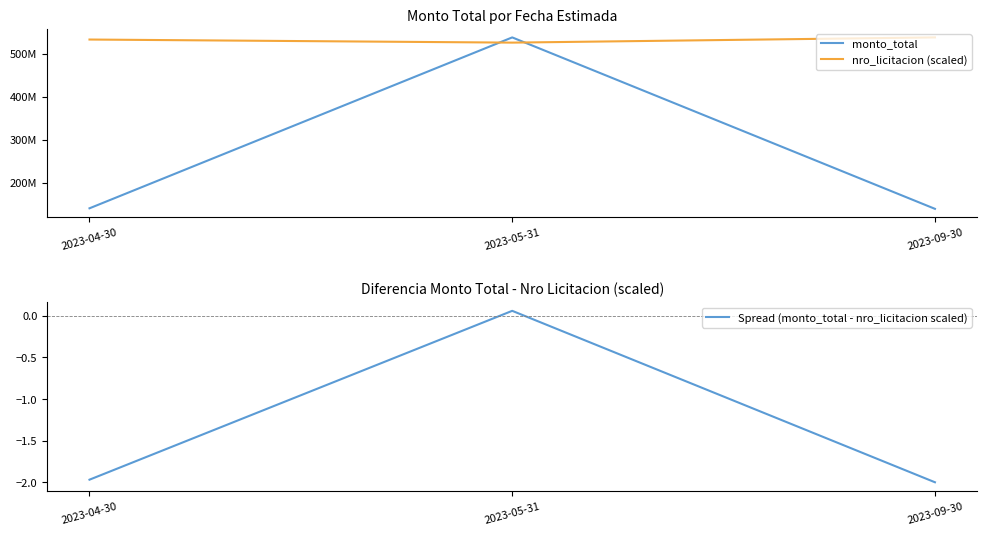

What is the sum of all nro_licitacion (scaled) values?

1598567388.4